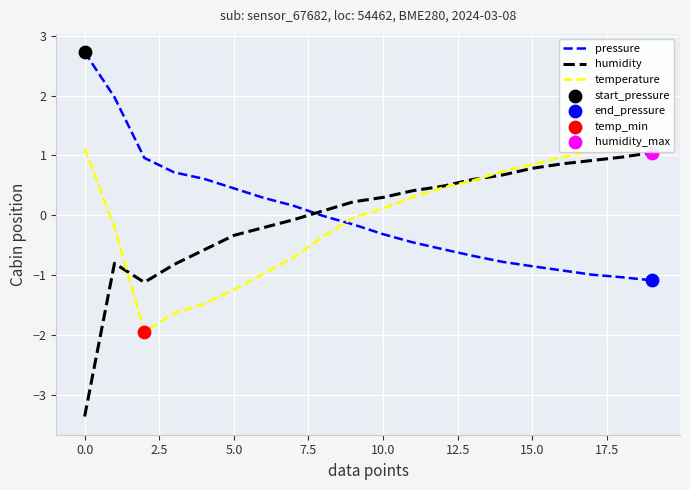

What are all the series names shown in the legend?

pressure, humidity, temperature